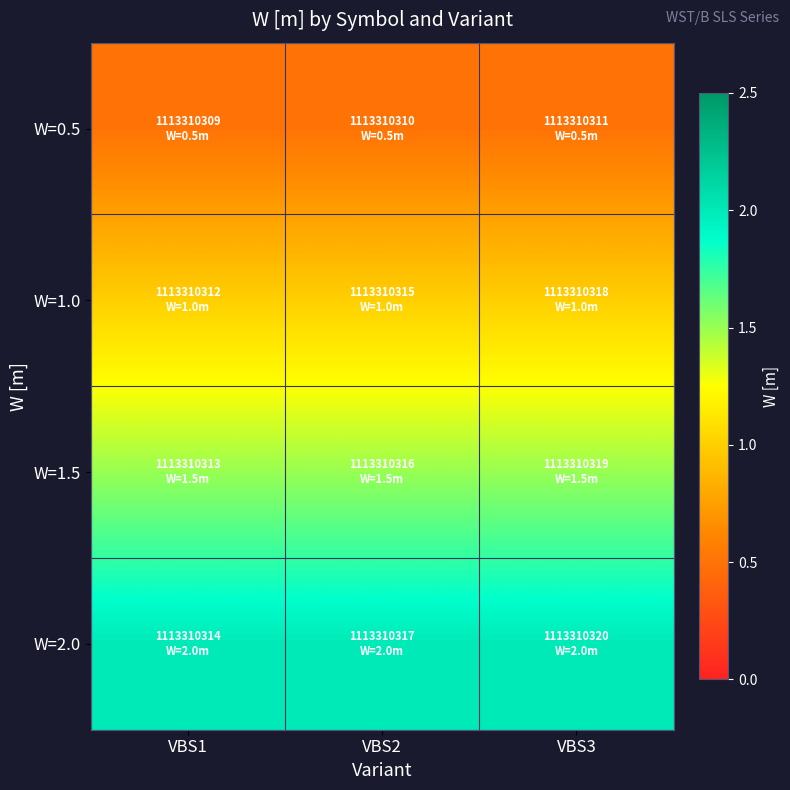

List the series in order of their peak value, lowest first.

W=0.5, W=1.0, W=1.5, W=2.0